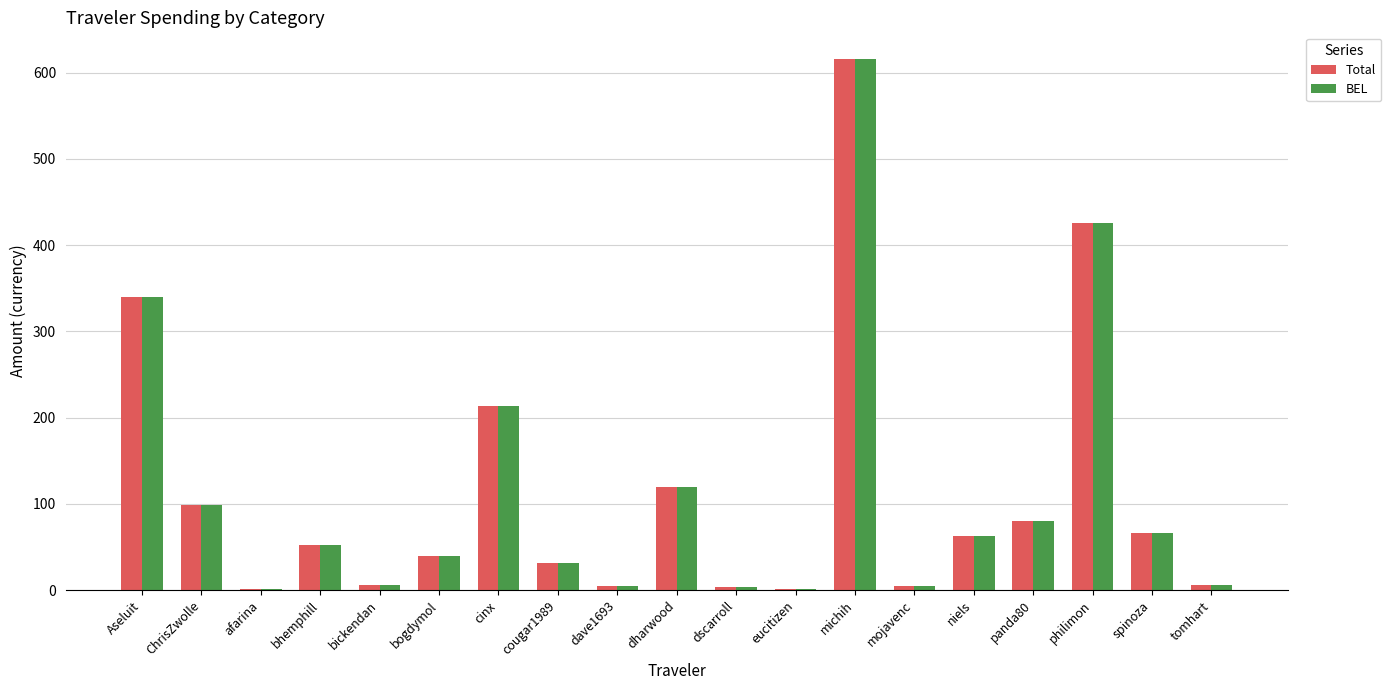

What is the average value of the Total series?

114.2